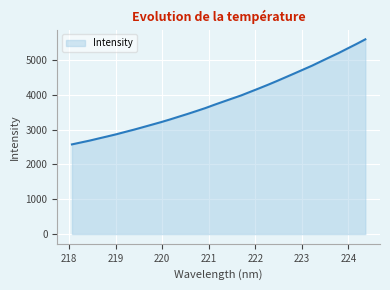

What is the greatest value displayed?

5595.2